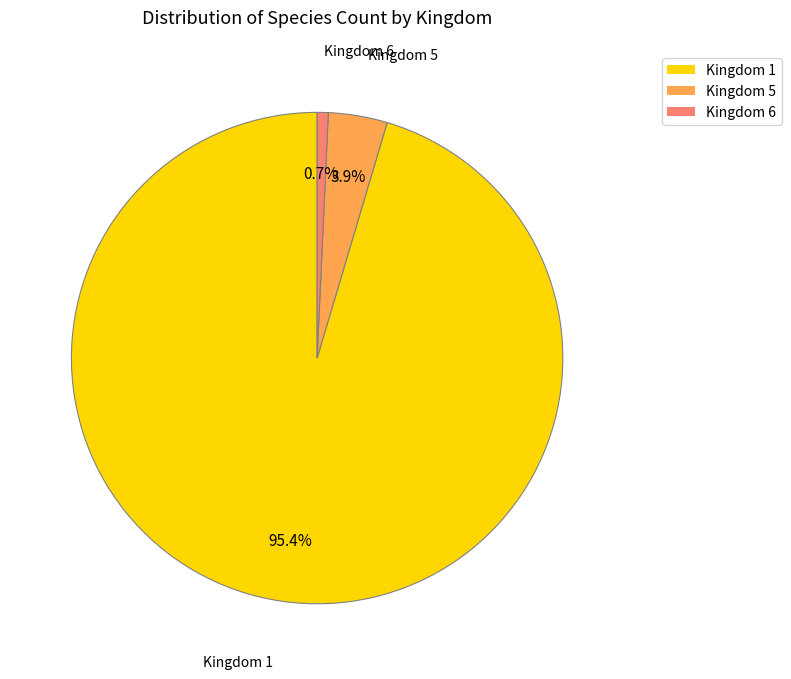

Between Kingdom 5 and Kingdom 6, which is larger?

Kingdom 5